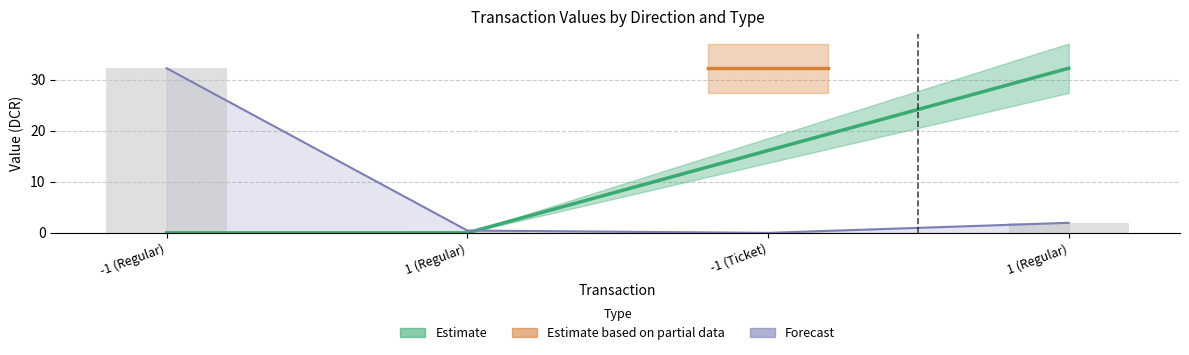

Is it true that the value at -1 (Regular) is 32.3?

True